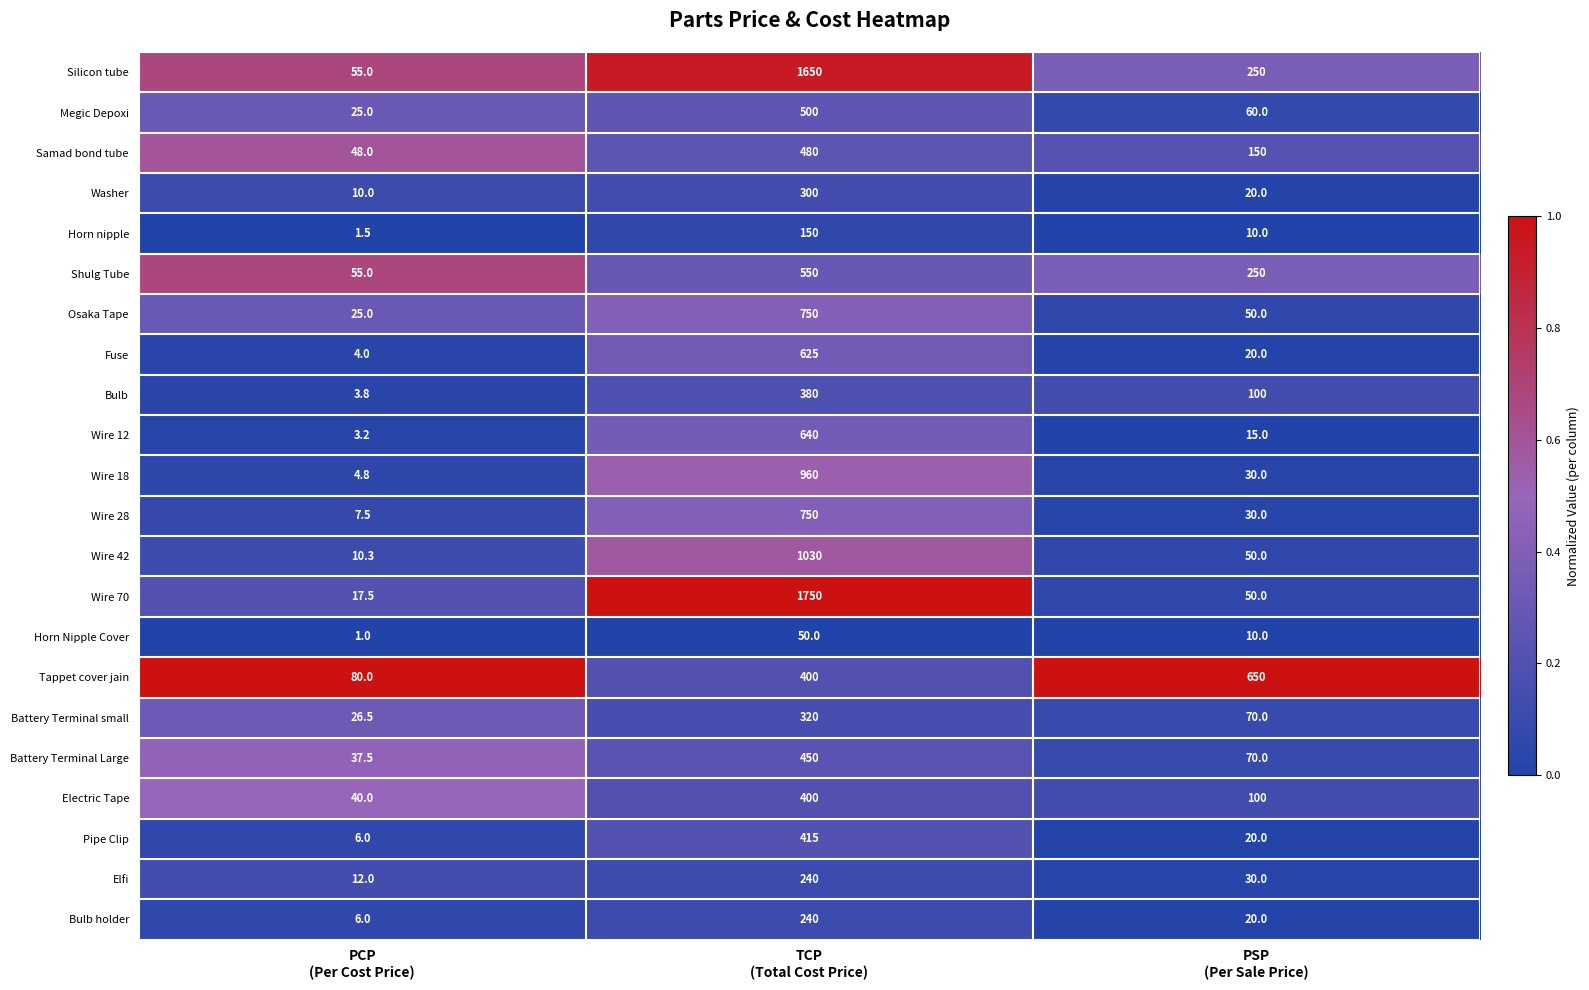

What is the maximum value shown in the chart?

1750.0